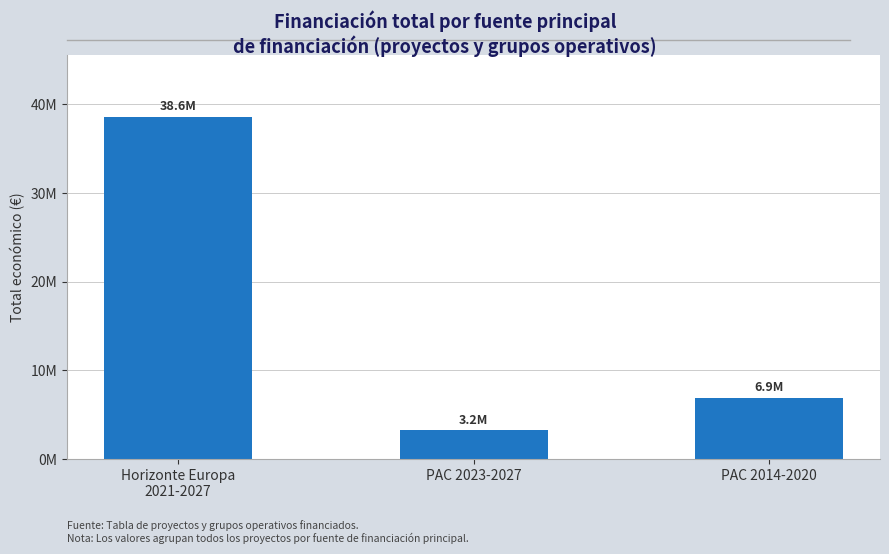

List the labels in order of value, smallest first.

PAC 2023-2027, PAC 2014-2020, Horizonte Europa
2021-2027